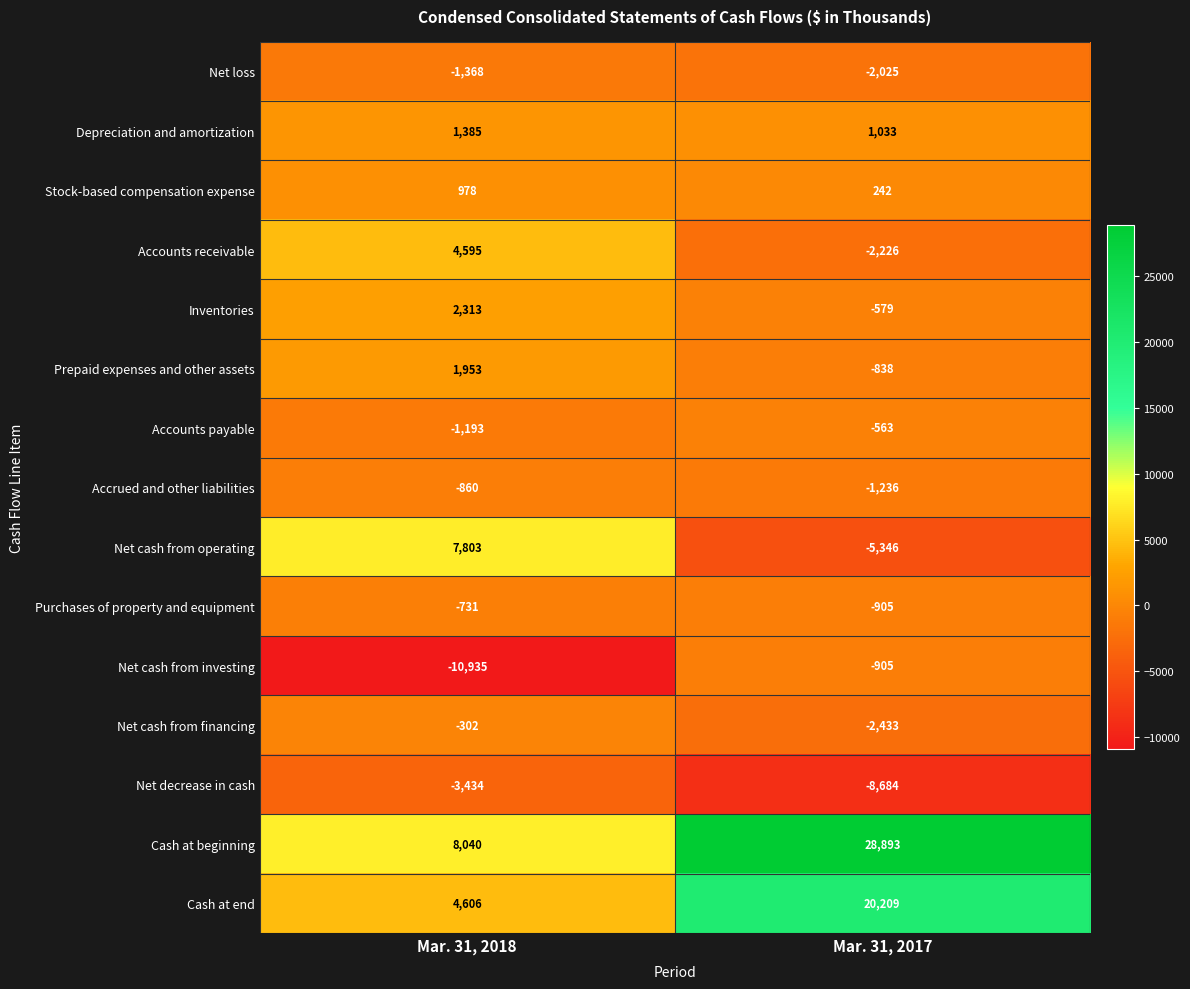

At which label is Net decrease in cash closest to -6059?

Mar. 31, 2018